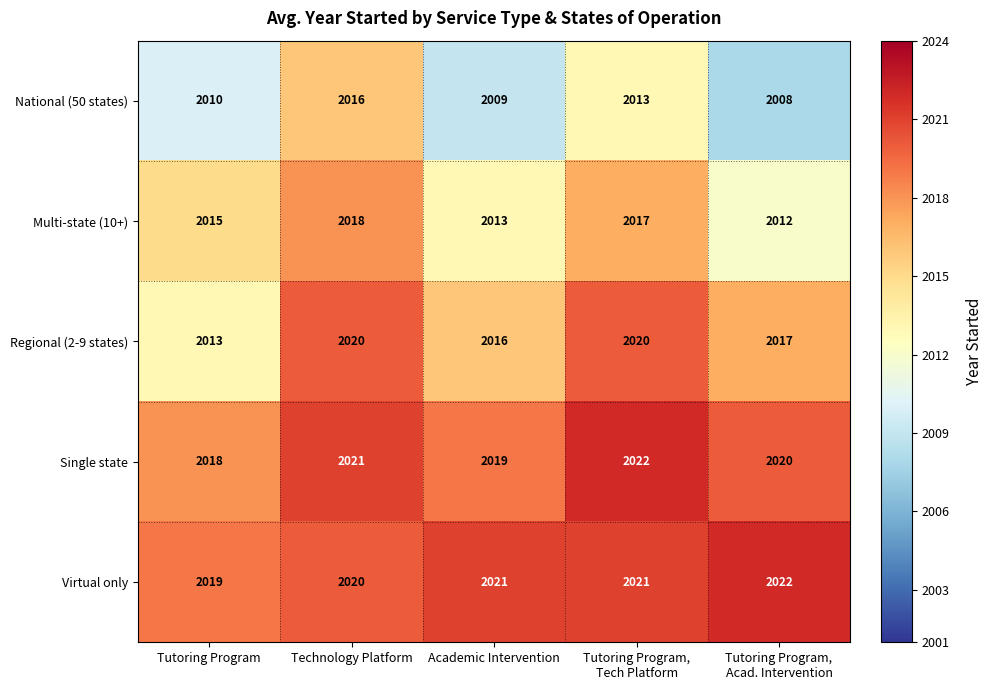

What is the sum of all Virtual only values?

10103